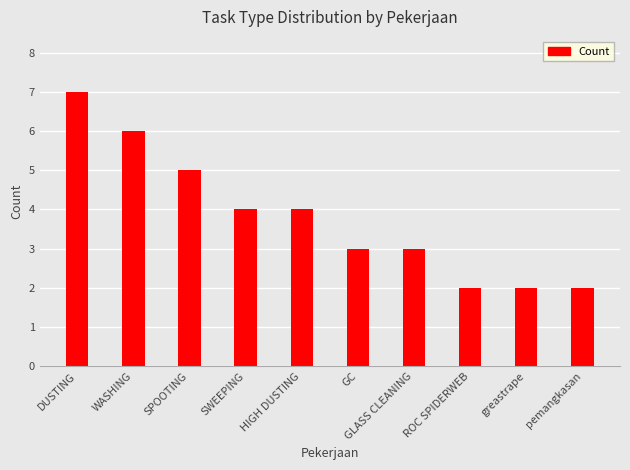

The value at SWEEPING is 6. True or false?

False